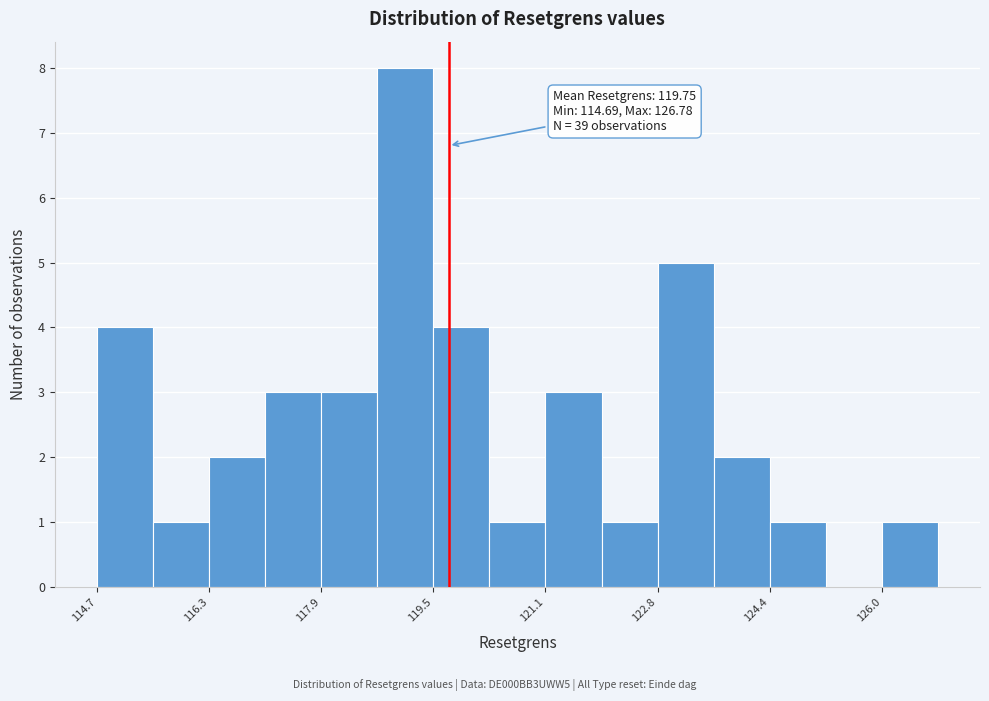

Over which range of the x-axis is the bar tallest?

118.8 to 119.6